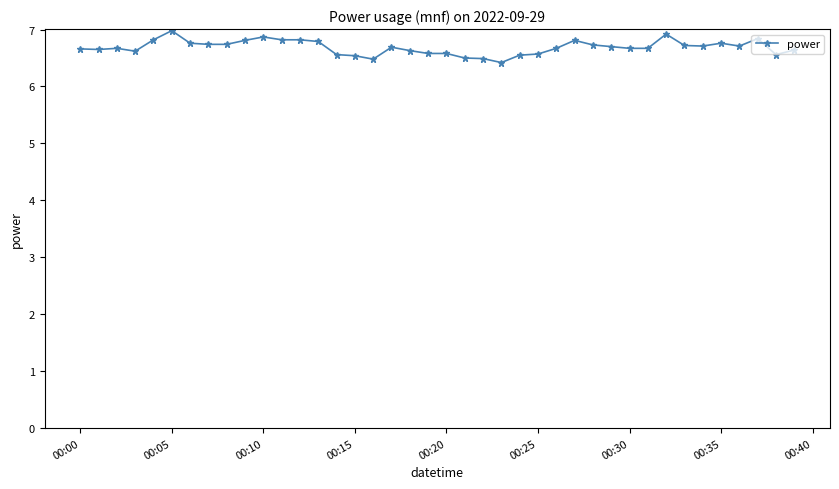

What is the value of the 6th point from the left?

7.0